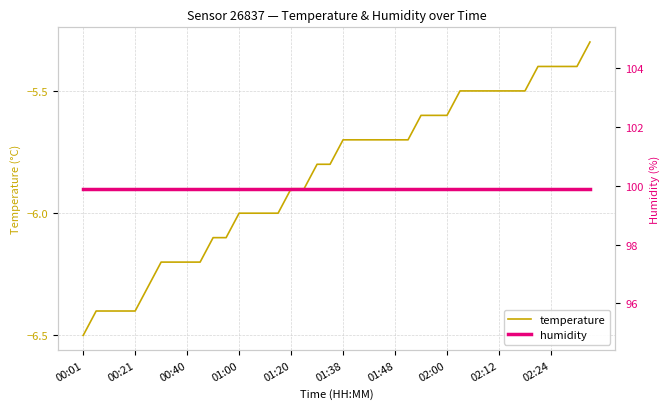

Which series has the largest total across all categories?

humidity